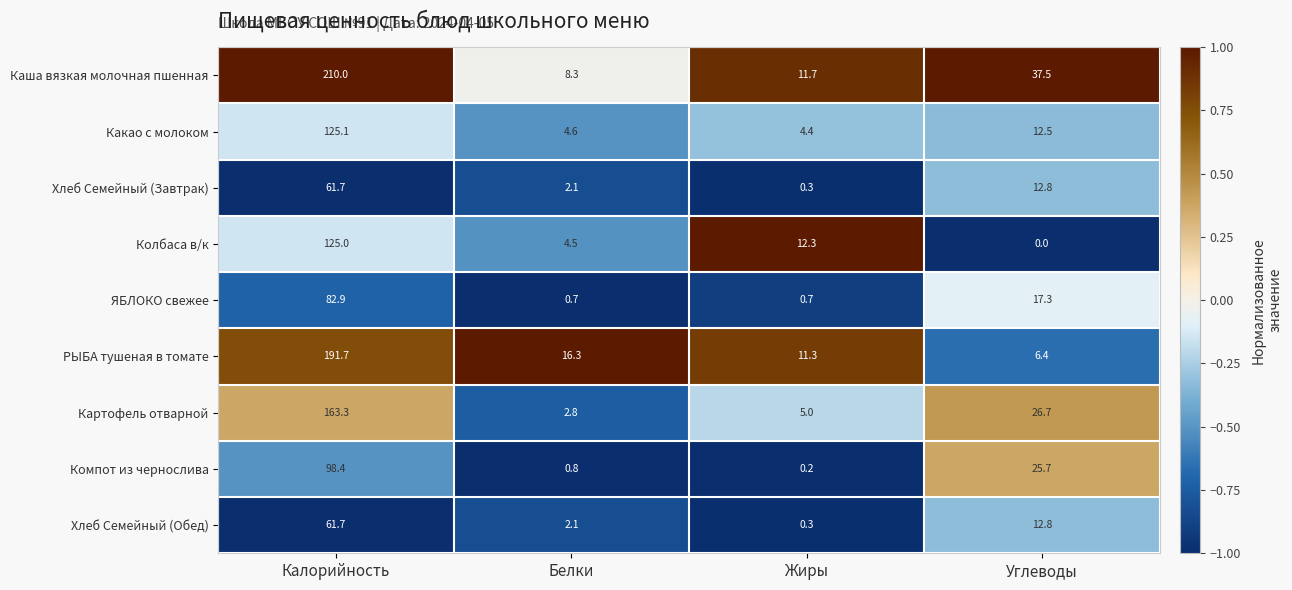

What is the average value of the Хлеб Семейный (Обед) series?

19.2